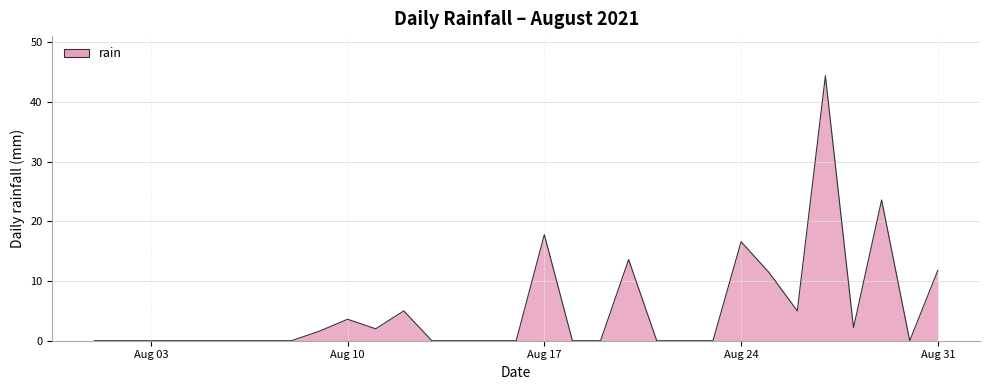

What is the difference between the maximum and second lowest values?

44.4